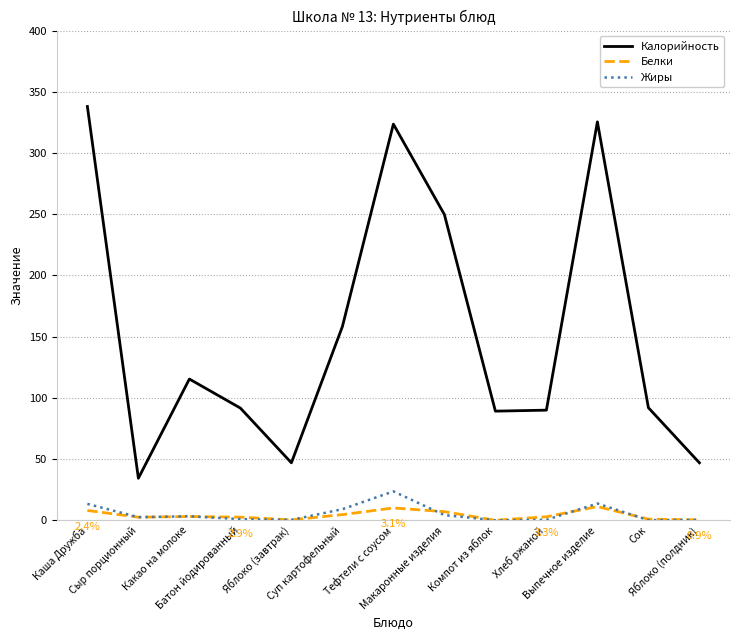

The Калорийность series shows 158.2 at Суп картофельный. True or false?

True